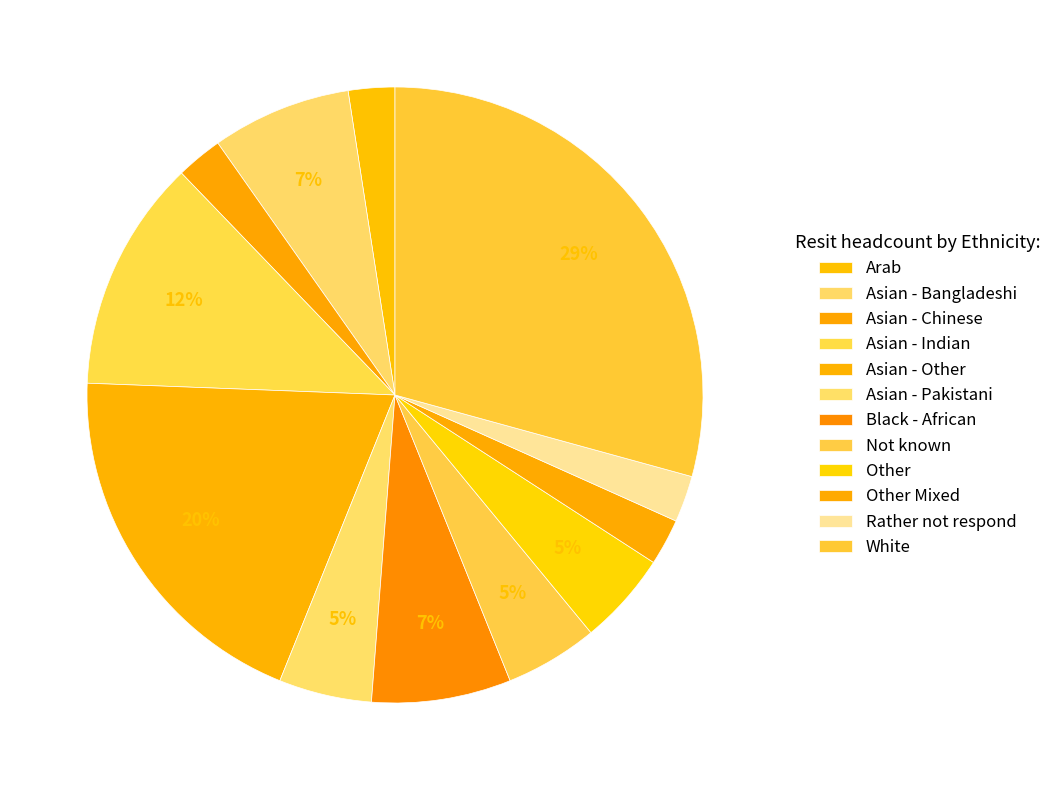

To the nearest percent, what is the difference between the largest and smallest slice percentages?

27%